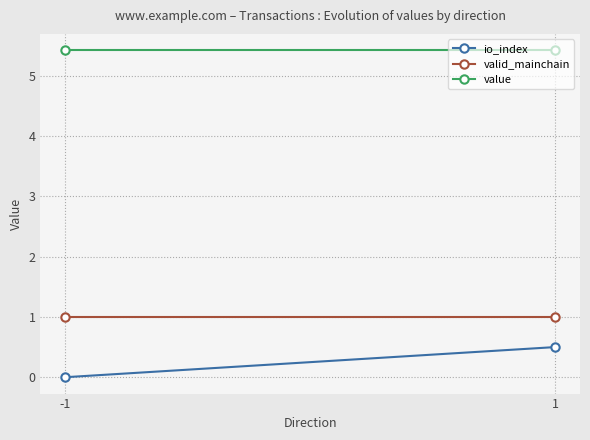

Which has a higher value, 1 or -1?

1